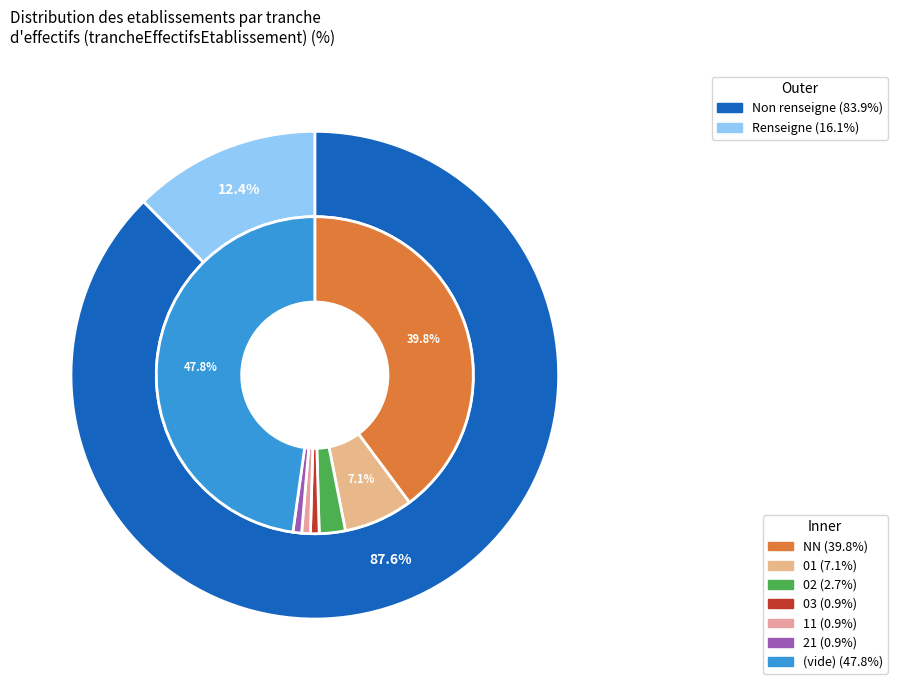

Does 02 represent more than half of the total?

No